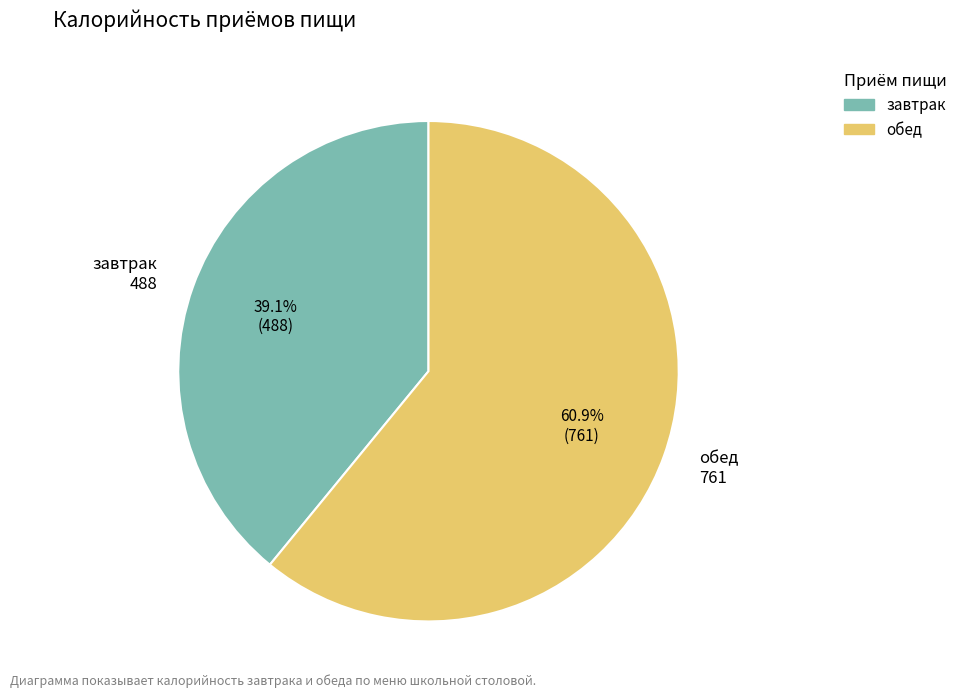

What is the ratio of the value at обед to the value at завтрак?

1.6